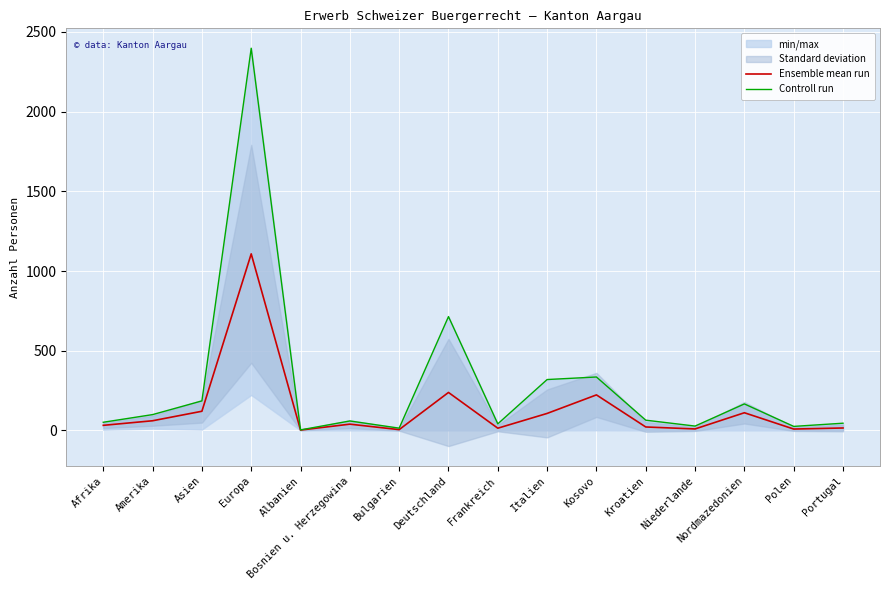

Rank the series by their average value, from highest to lowest.

Controll run, Ensemble mean run